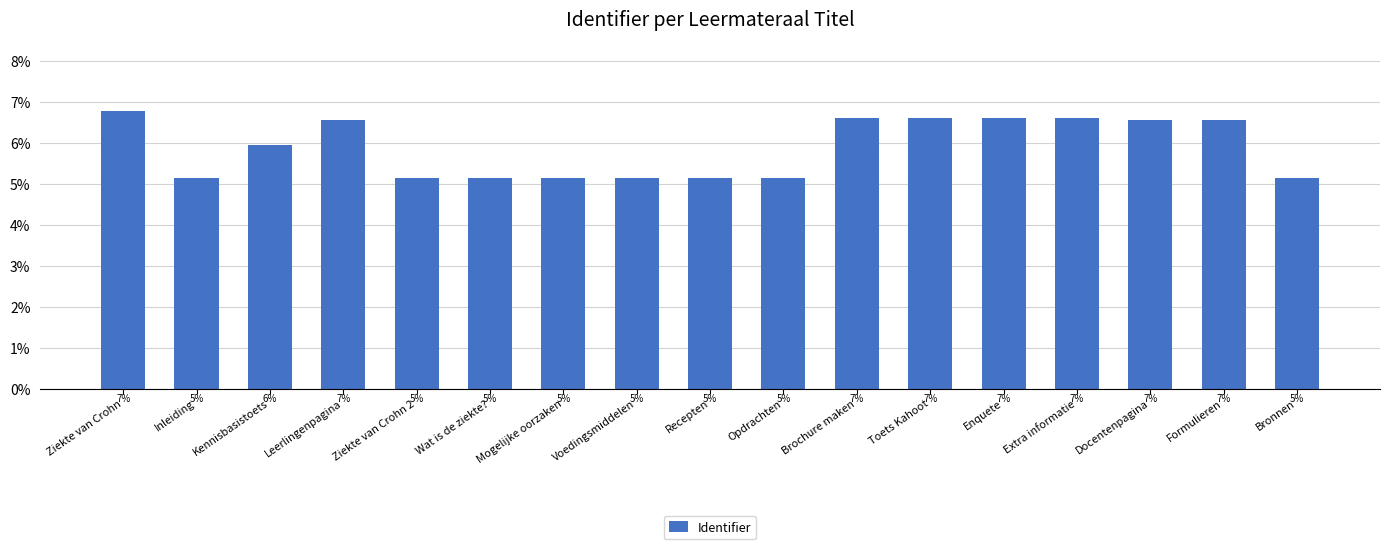

What is the value of the 7th bar from the left?

0.1